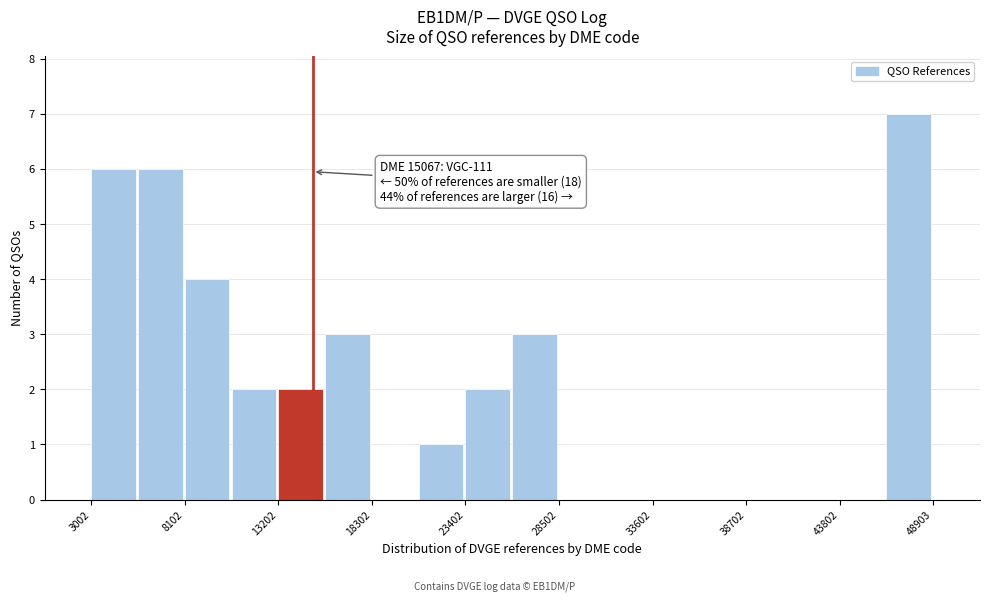

Around what value on the x-axis is the tallest bar? Give the approximate position of its centre, as read against the axis.

48000